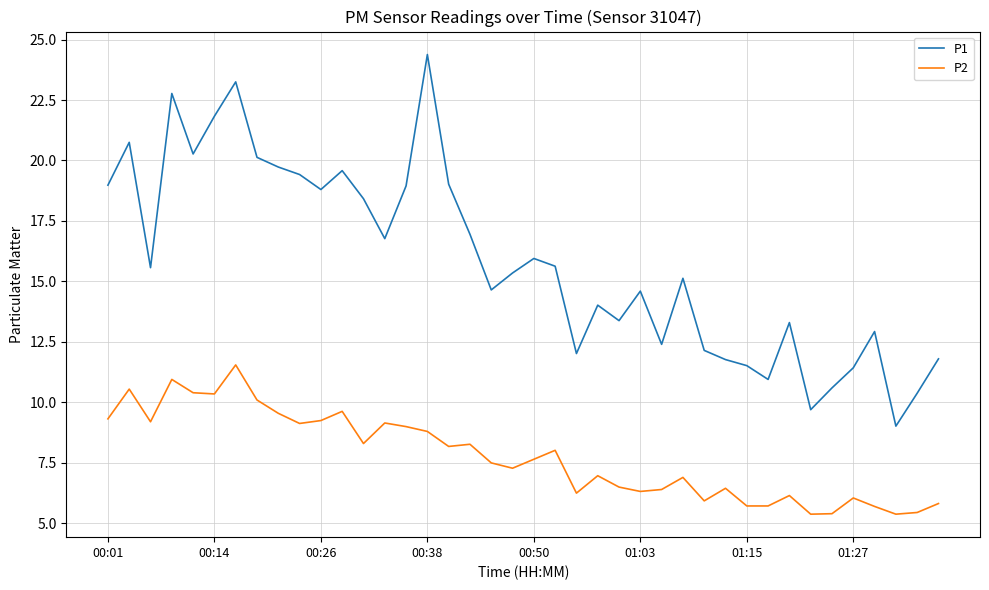

Which series has the largest total across all categories?

P1